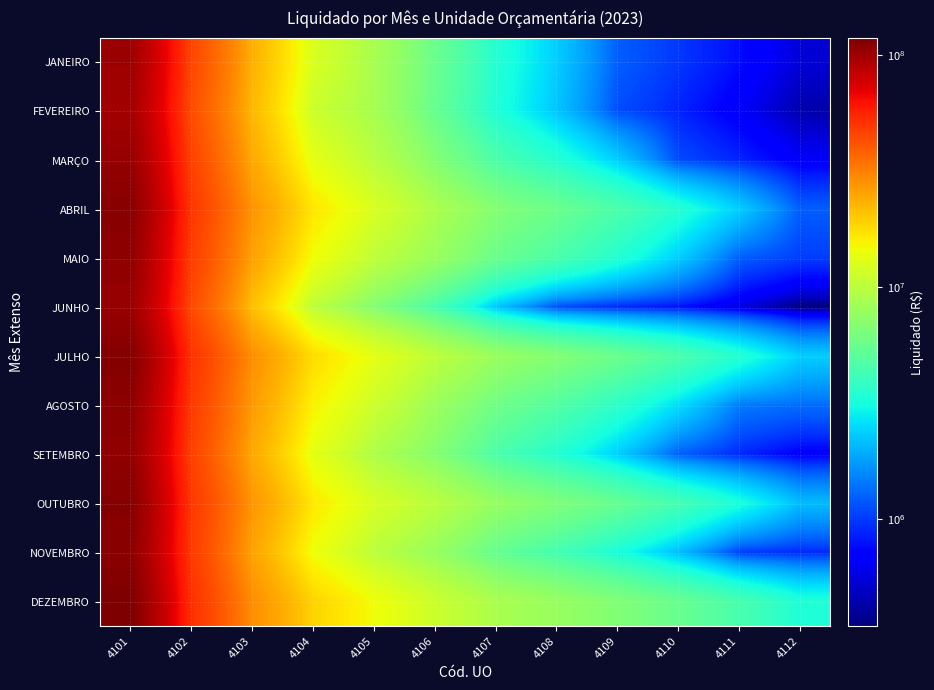

Rank the series by their maximum value, from lowest to highest.

FEVEREIRO, JANEIRO, JUNHO, MARÇO, SETEMBRO, MAIO, AGOSTO, NOVEMBRO, ABRIL, OUTUBRO, JULHO, DEZEMBRO